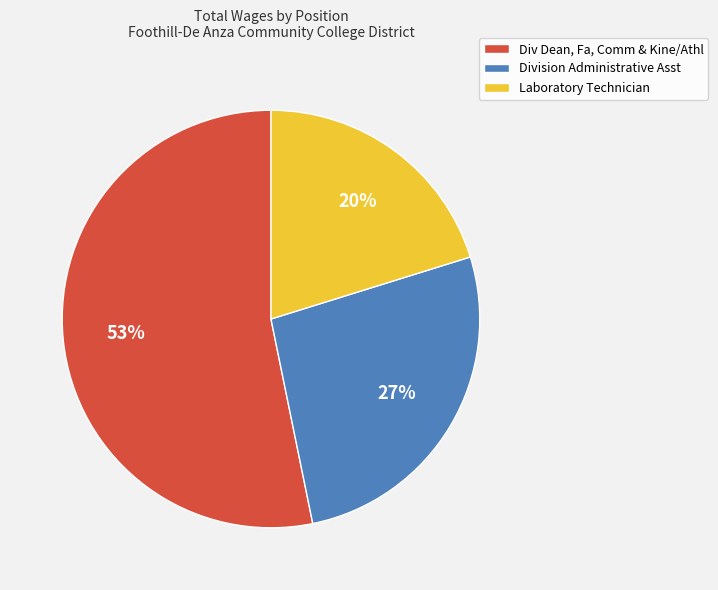

How many segments does this pie chart have?

3